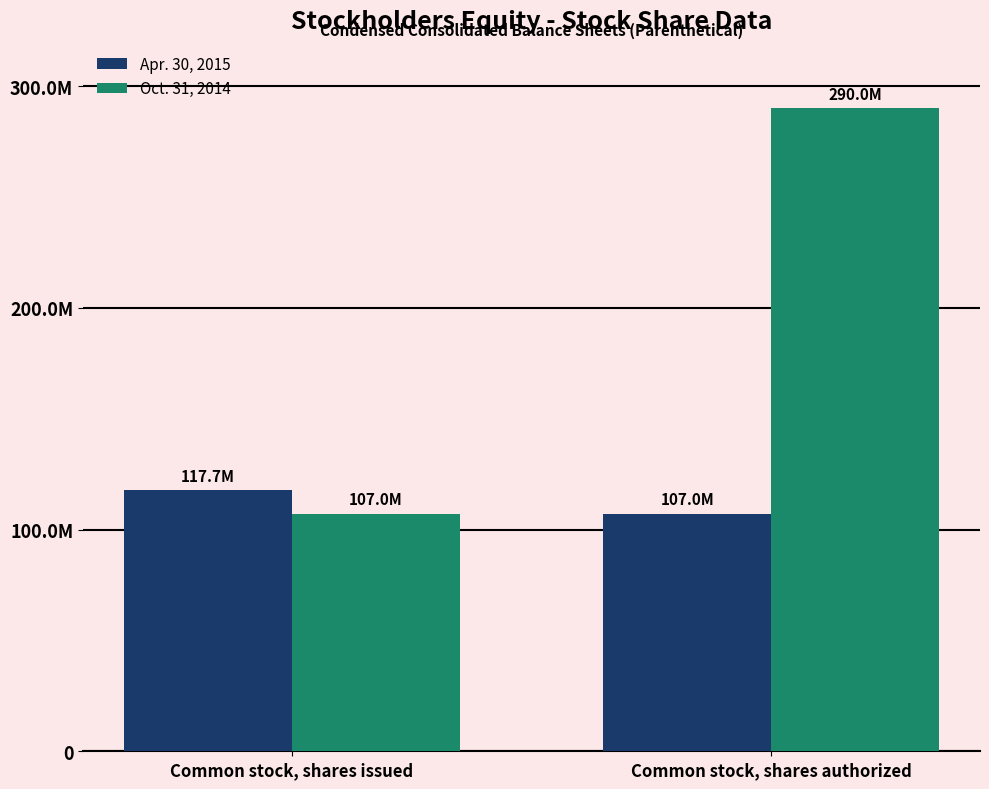

List the series in order of their peak value, highest first.

Oct. 31, 2014, Apr. 30, 2015